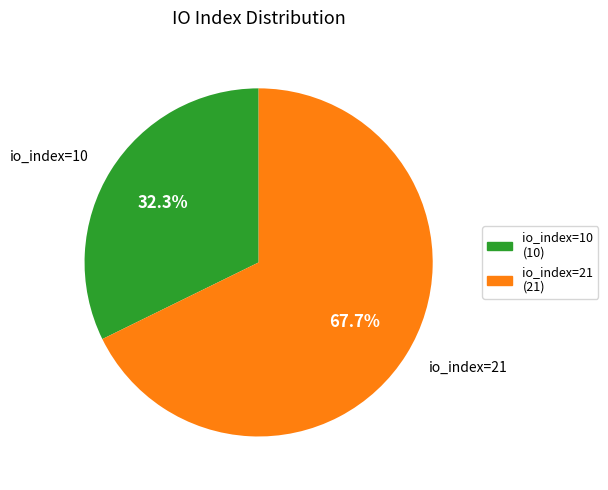

How many slices are in this pie chart?

2